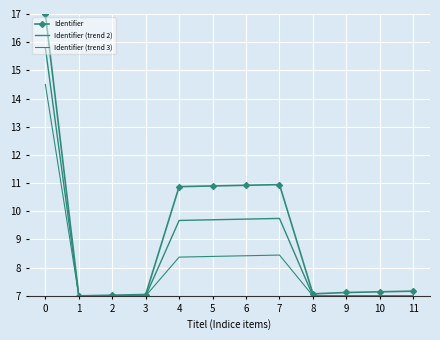

Rank the series by their maximum value, from highest to lowest.

Identifier, Identifier (trend 2), Identifier (trend 3)